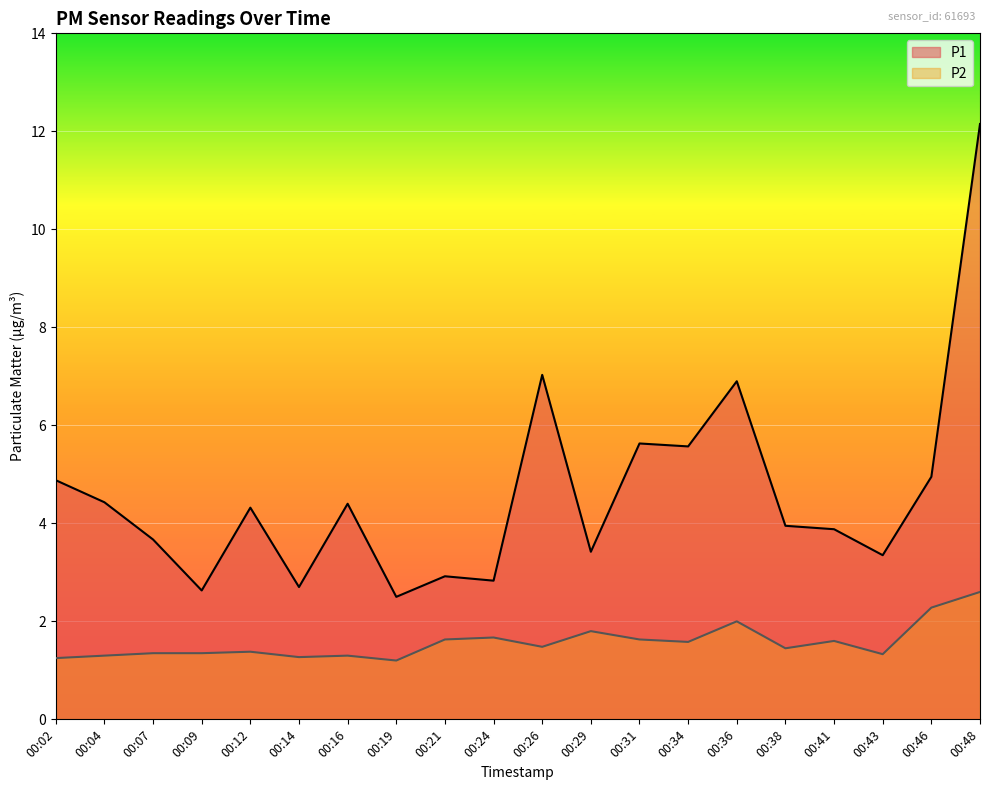

Where is the first local maximum for P1?

00:12